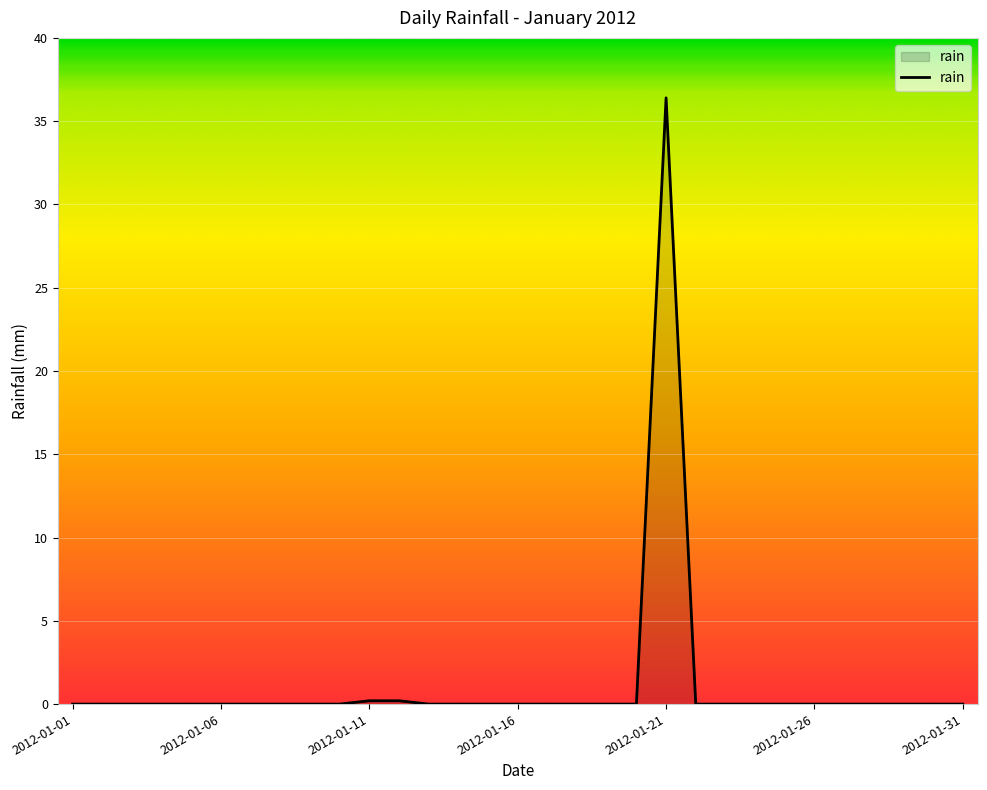

How many categories are shown in the chart?

31